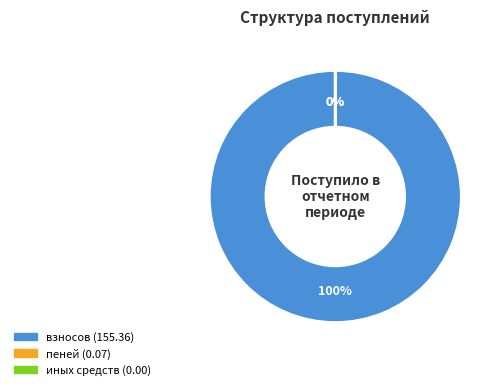

To the nearest percent, what percentage of the pie is взносов?

100%